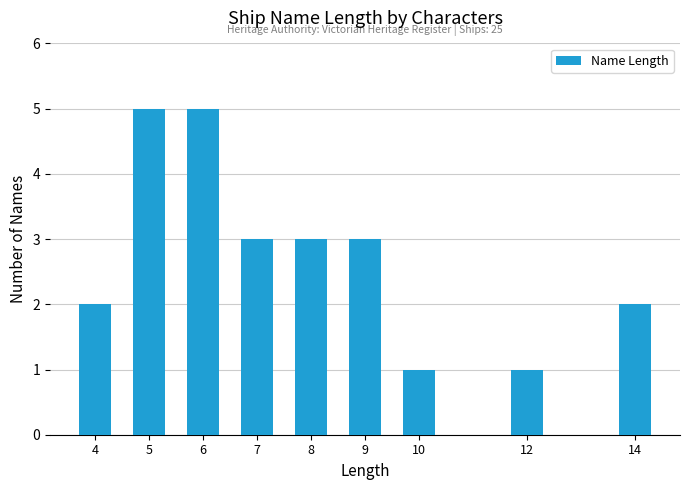

Reading left to right, list all the values displayed in this chart.

2	5	5	3	3	3	1	1	2